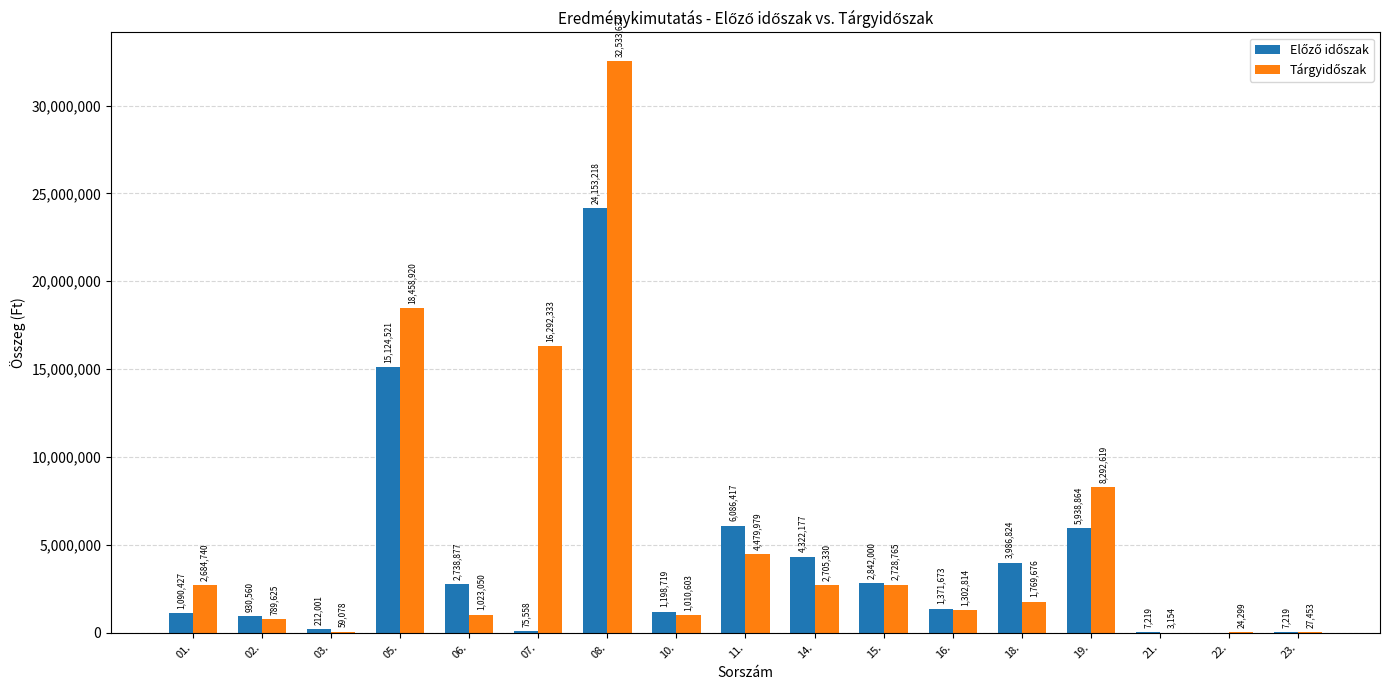

What is the total value across all series at 02.?

1720185